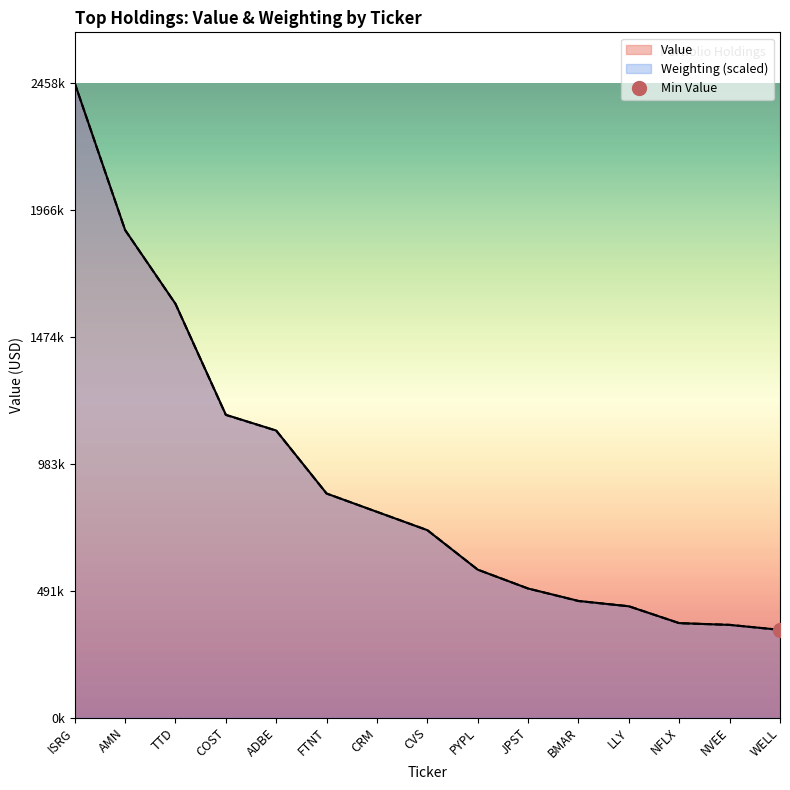

What is the smallest value displayed?

339420.3